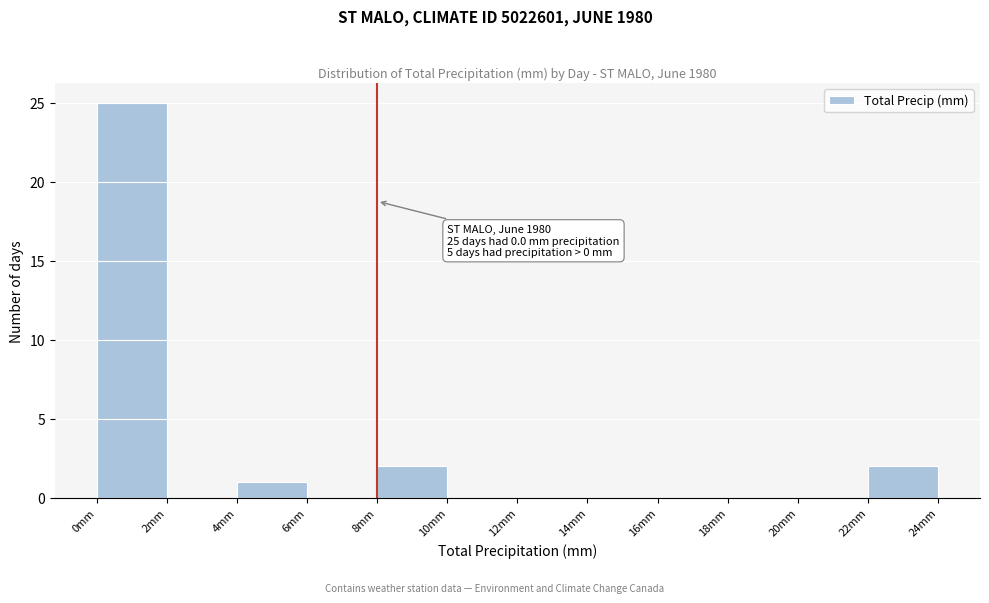

Which range on the x-axis has the tallest bar?

0 to 2